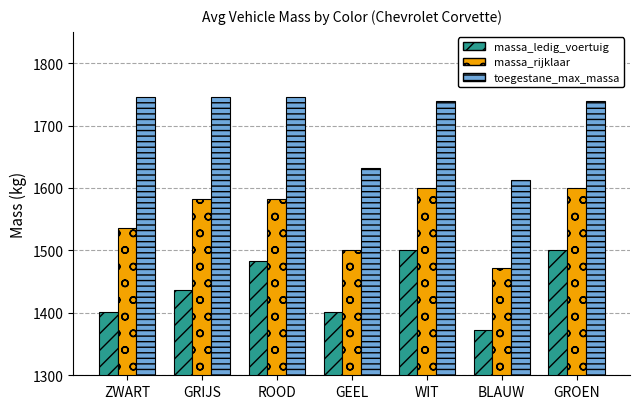

What is the highest value of the massa_ledig_voertuig series?

1500